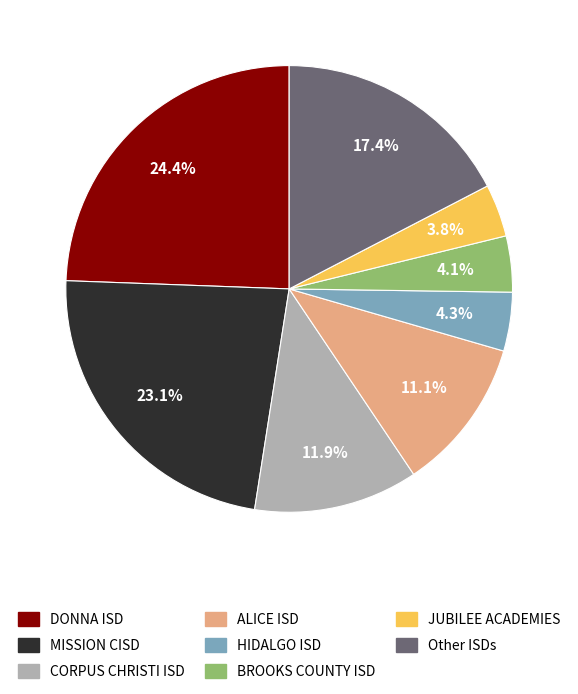

Does any single category account for the majority?

No